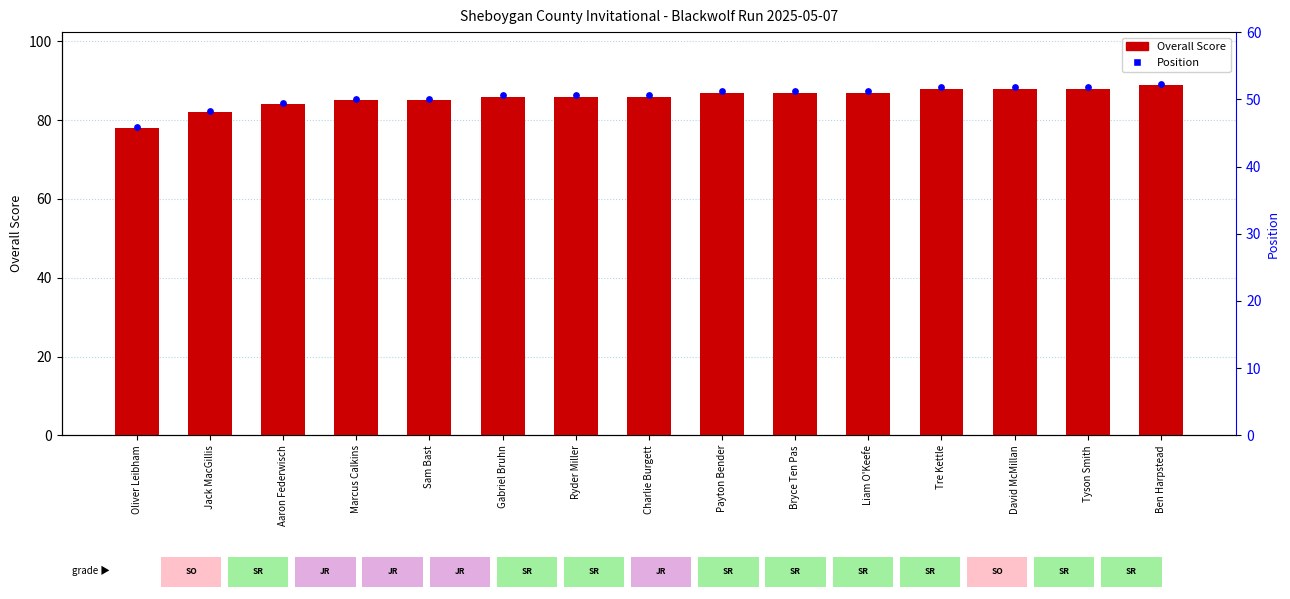

Which series has the largest total across all categories?

Position rank